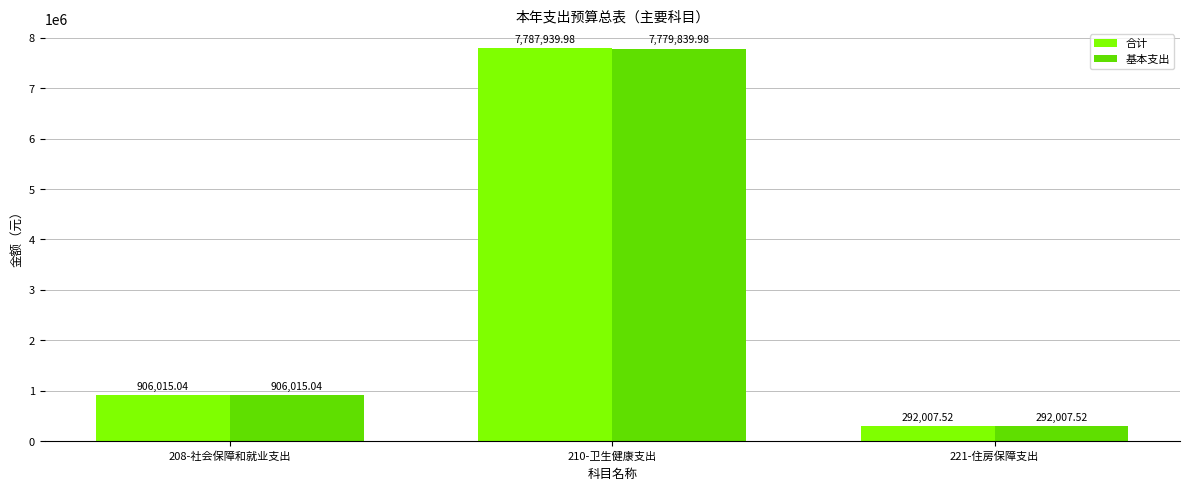

Is it true that 合计 equals 292007.5 at 221-住房保障支出?

True